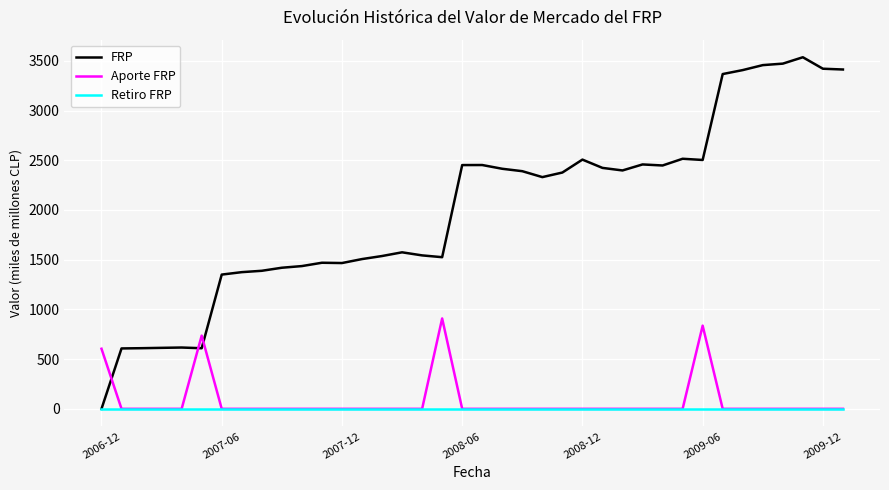

List the series in order of their peak value, lowest first.

Retiro FRP, Aporte FRP, FRP